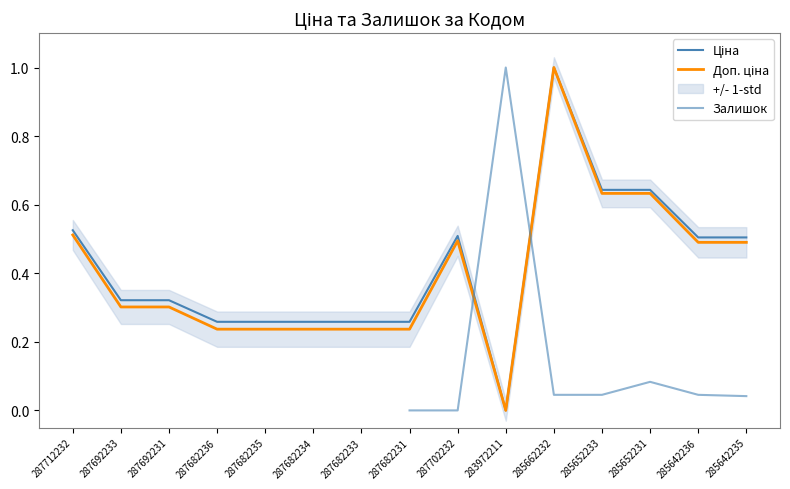

True or false: Ціна has a value of 0.3 at 287682234.

True